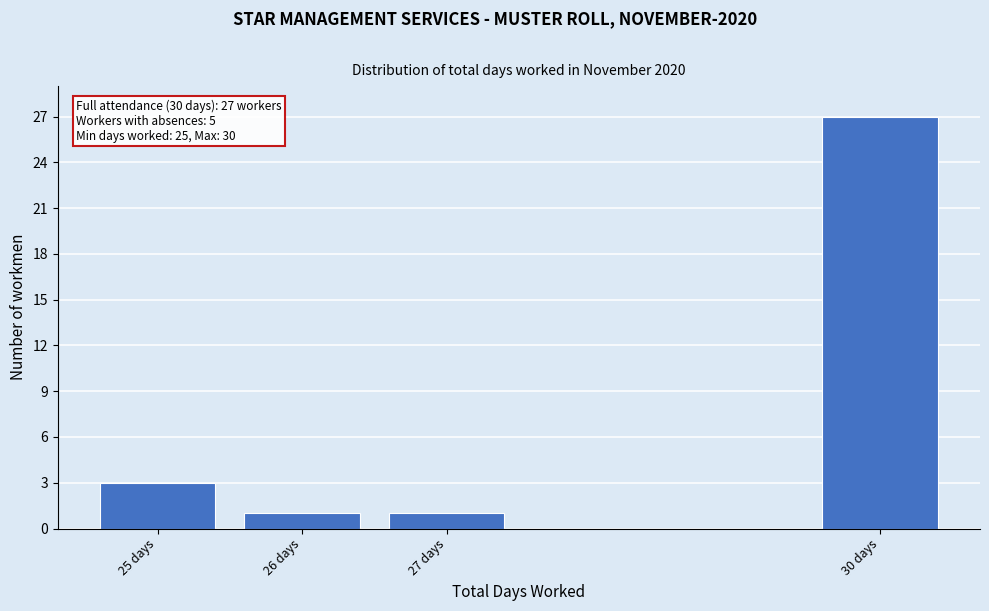

Reading left to right, transcribe all the data shown in this chart.

25 days=3	26 days=1	27 days=1	30 days=27